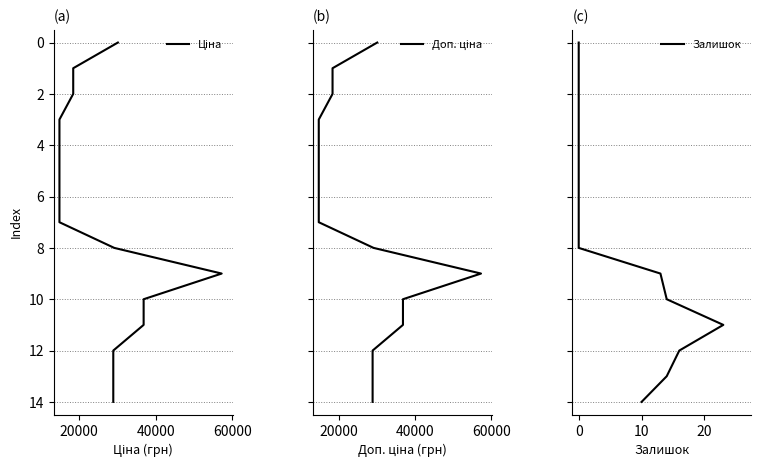

True or false: Ціна and Залишок cross at least once.

False